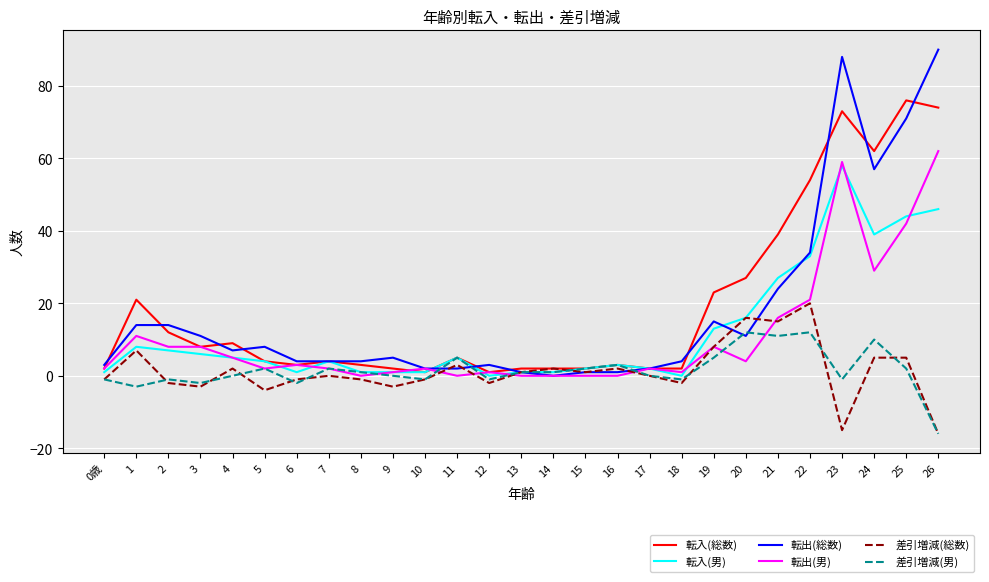

What is the spread (max minus min) of values at 24?

57